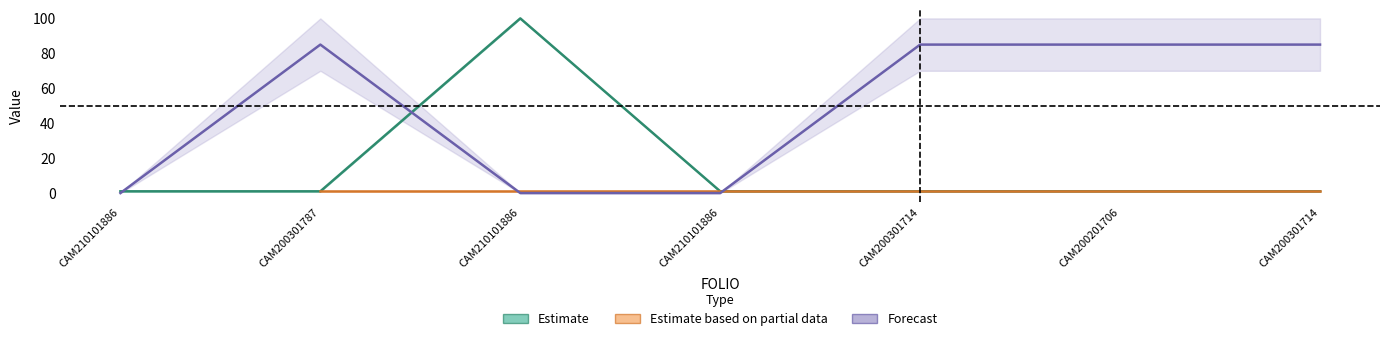

Does the chart have visible grid lines?

No